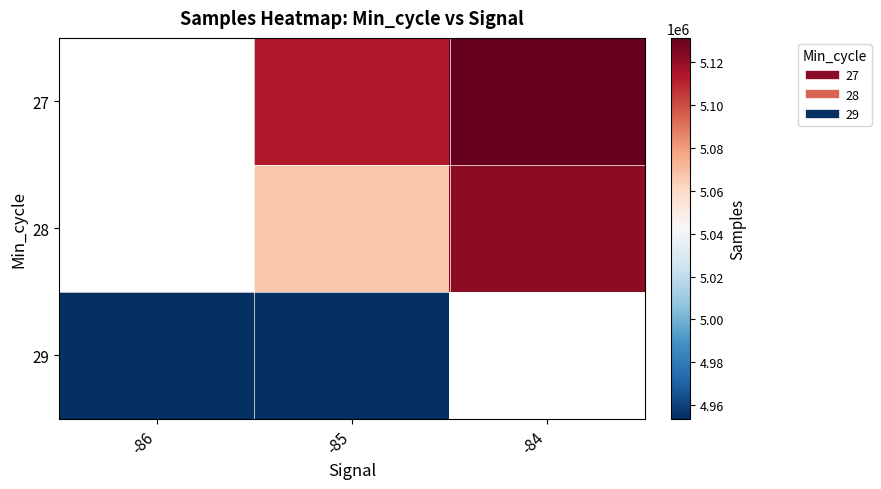

Rank the series by their maximum value, from highest to lowest.

27, 28, 29